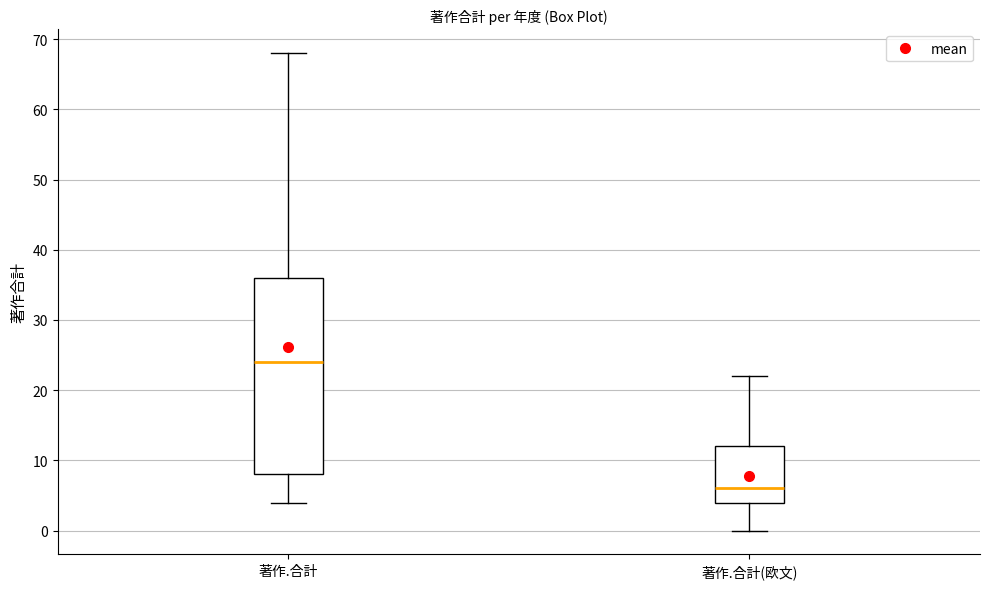

Where does the lower whisker of the box for 著作.合計(欧文) end on the y-axis? The values are not printed on the chart, so give them approximately, as read against the axis.

0